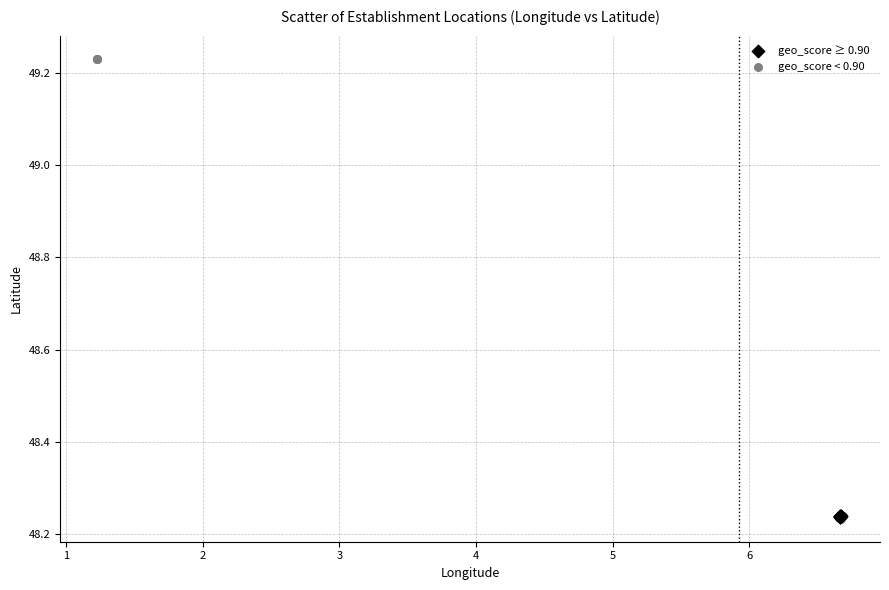

Which series reaches the maximum Y coordinate?

geo_score < 0.90